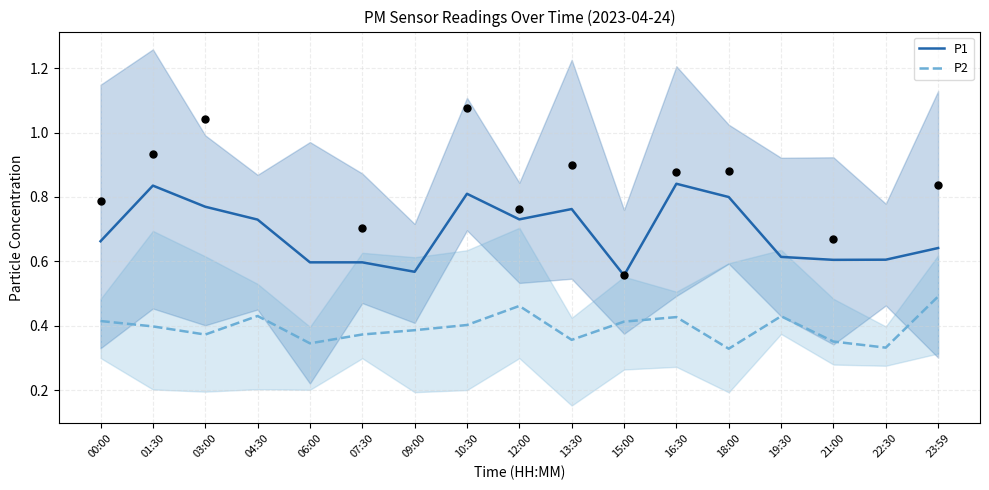

Is the value of P1 at 18:00 greater than the value of P2 at 00:00?

Yes